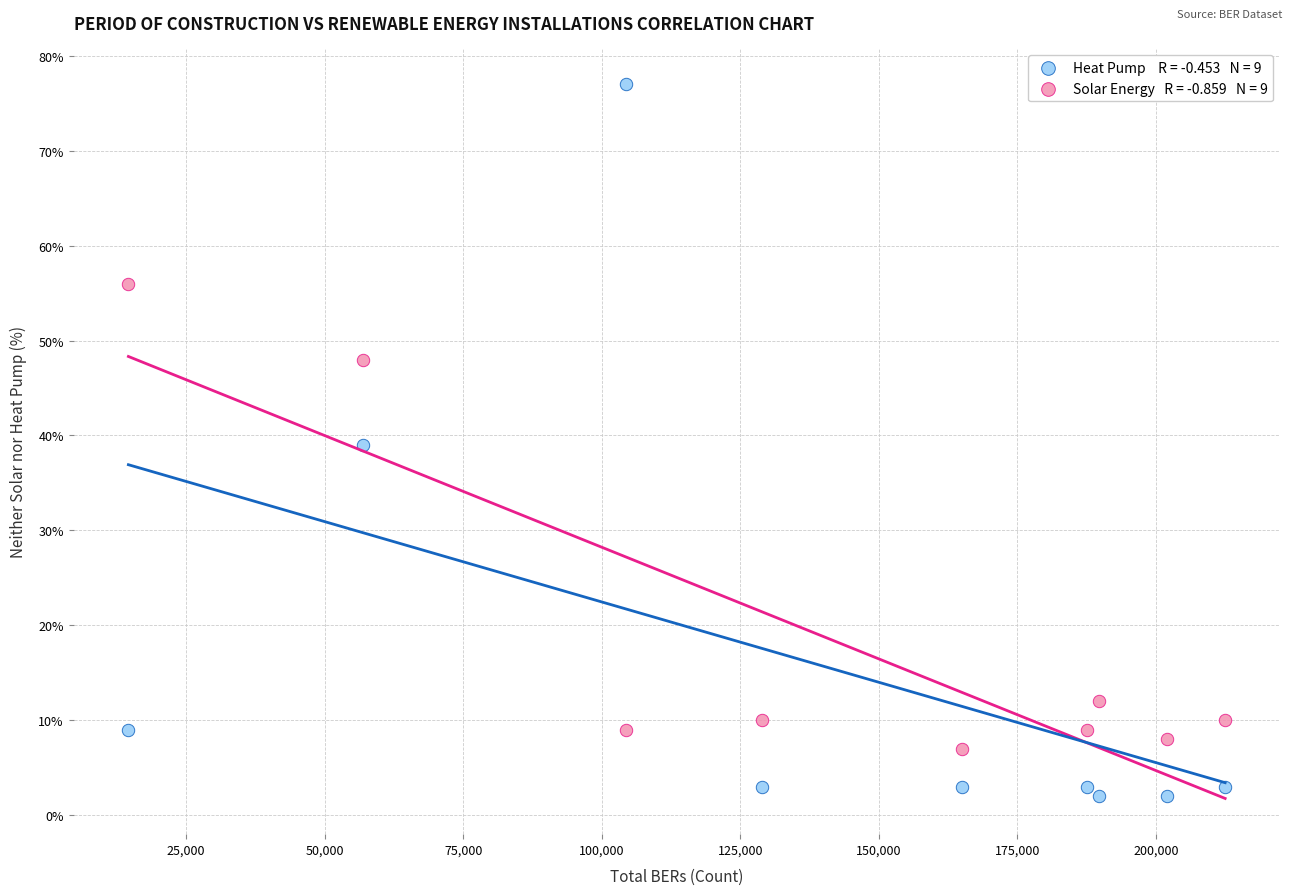

Across all data points, what is the range of Y values (max minus min)?

75